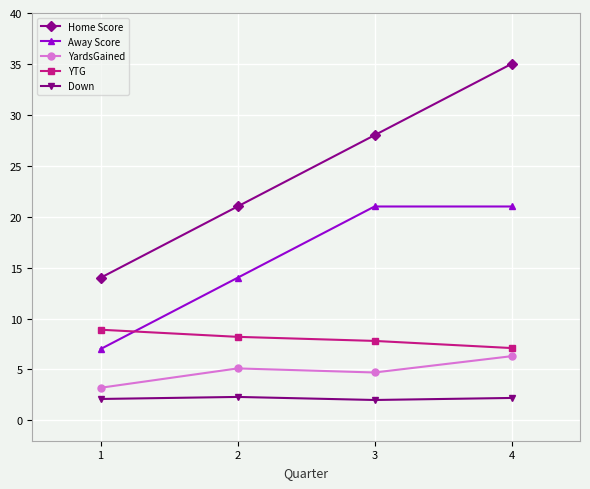

True or false: YTG has more than 1 interior local peaks.

False